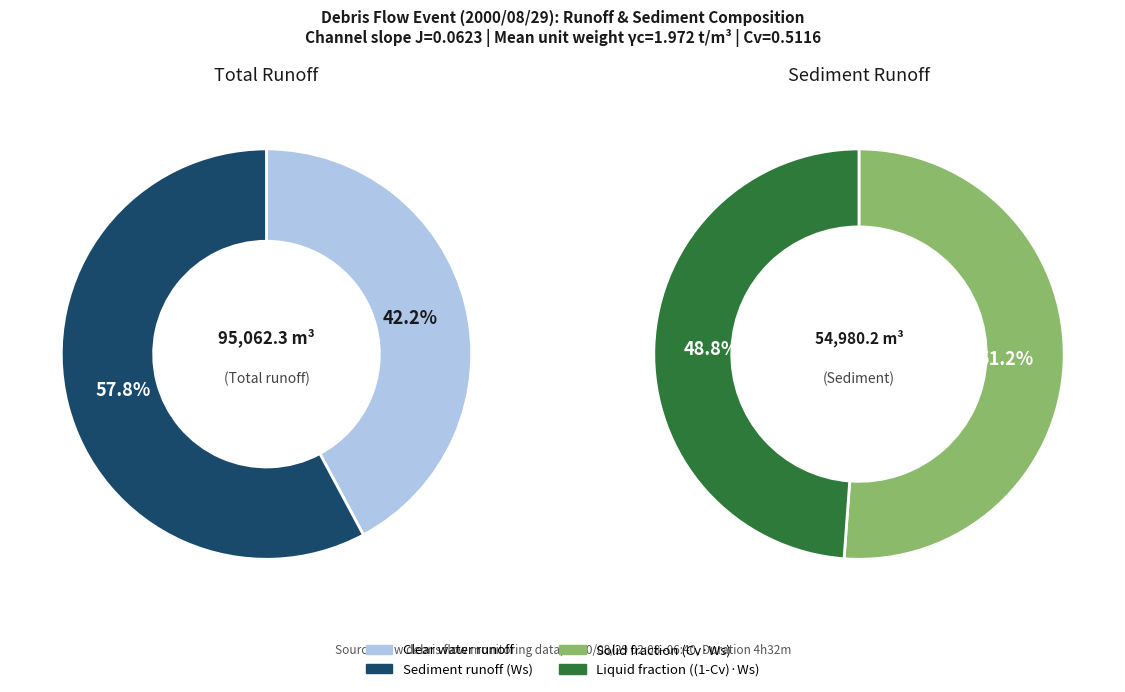

True or false: Total runoff (Wc) accounts for 72% of the total.

False